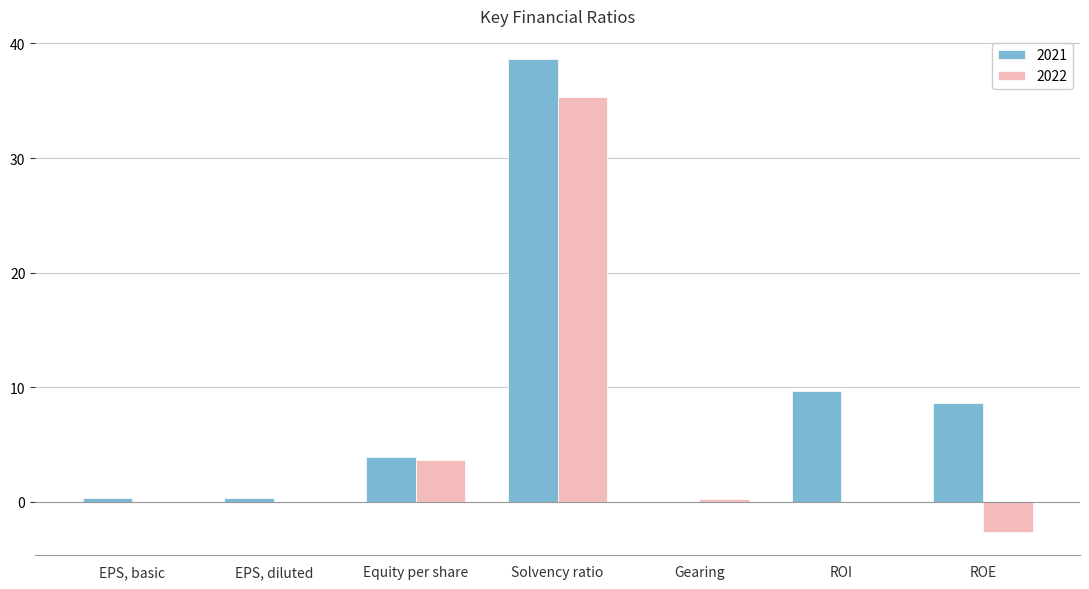

How many data points in 2021 are above 3?

4